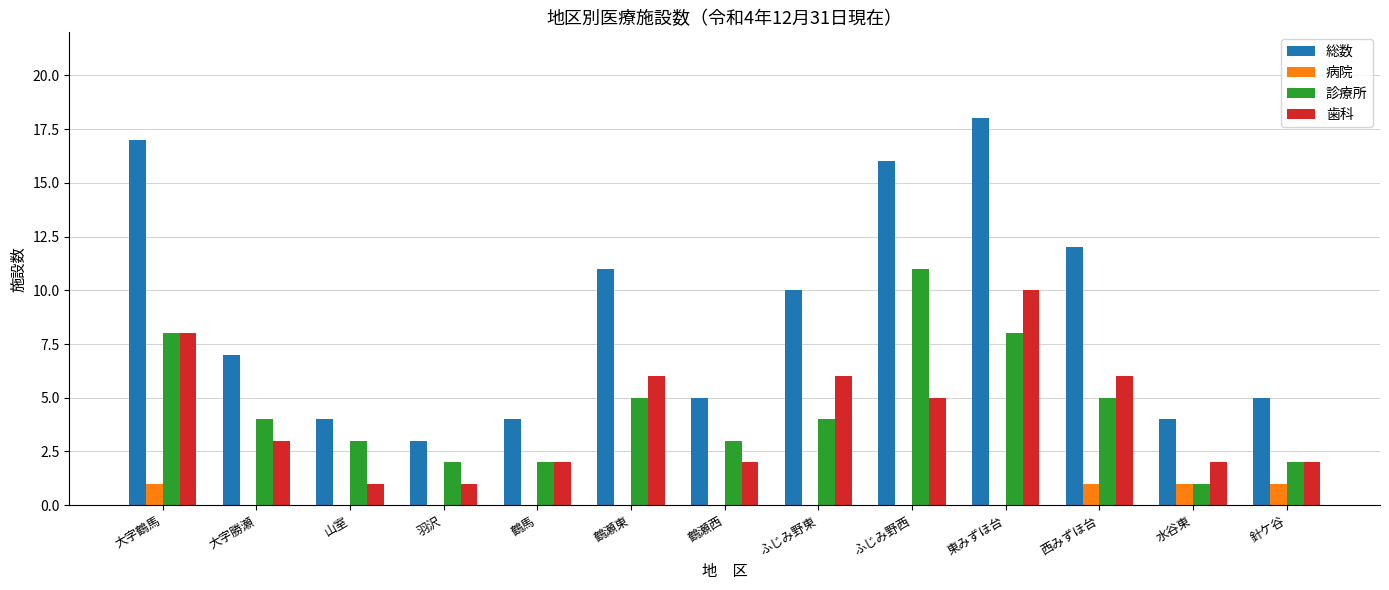

How many data points does each series have?

13